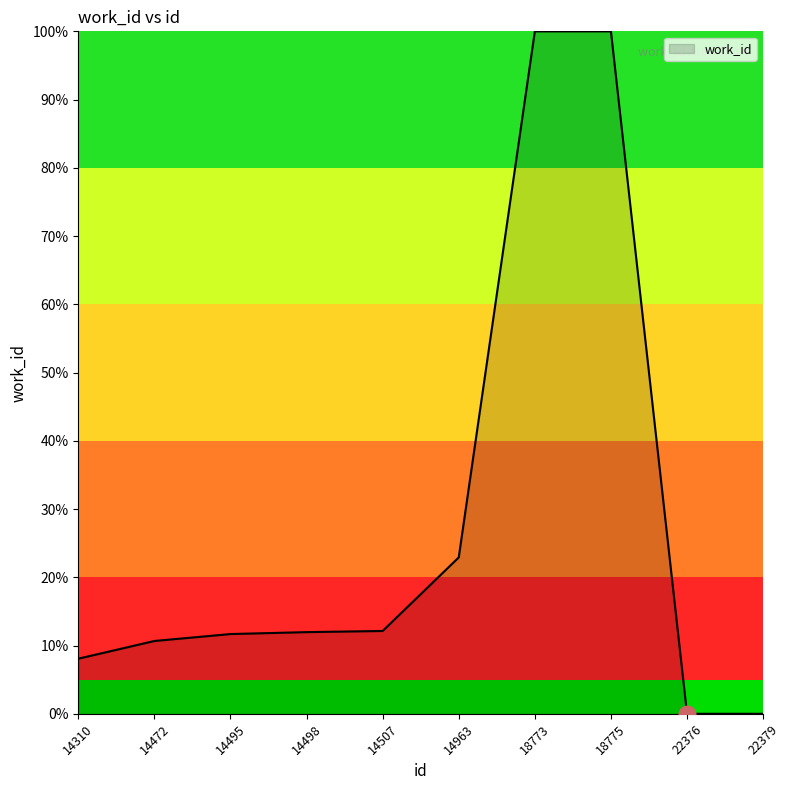

At which label is the value closest to 50?

14963